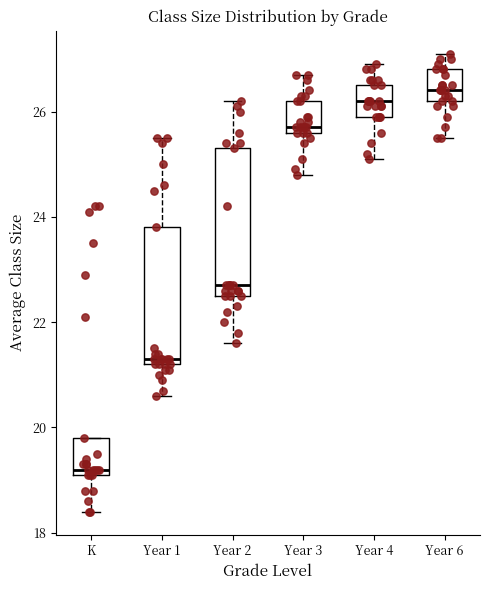

Reading left to right, transcribe this box plot: for each box, give where its median line is, the range the box spans, and where its two whiskers end, as read against the y-axis. The values are not printed on the chart, so give them approximately, as read against the axis.

K: median 19.2 (just above the box's lower edge), box 19.2 to 19.8, whiskers 18.4 to 19.8
Year 1: median 21.4, box 21.2 to 23.8, whiskers 20.6 to 25.6
Year 2: median 22.8, box 22.6 to 25.4, whiskers 21.6 to 26.2
Year 3: median 25.8, box 25.6 to 26.2, whiskers 24.8 to 26.8
Year 4: median 26.2, box 26.0 to 26.6, whiskers 25.2 to 27.0
Year 6: median 26.4, box 26.2 to 26.8, whiskers 25.6 to 27.2